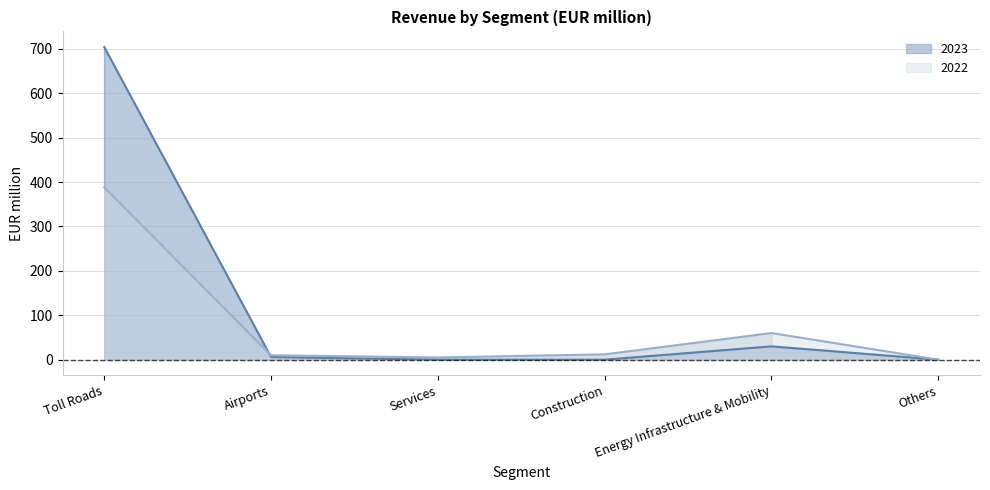

What are all the series names shown in the legend?

2023, 2022